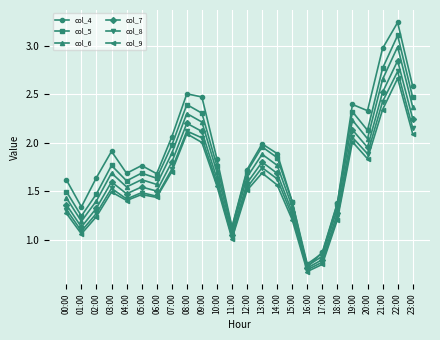

In col_9, how many points are lower than both neighbors (excluding endpoints)?

6